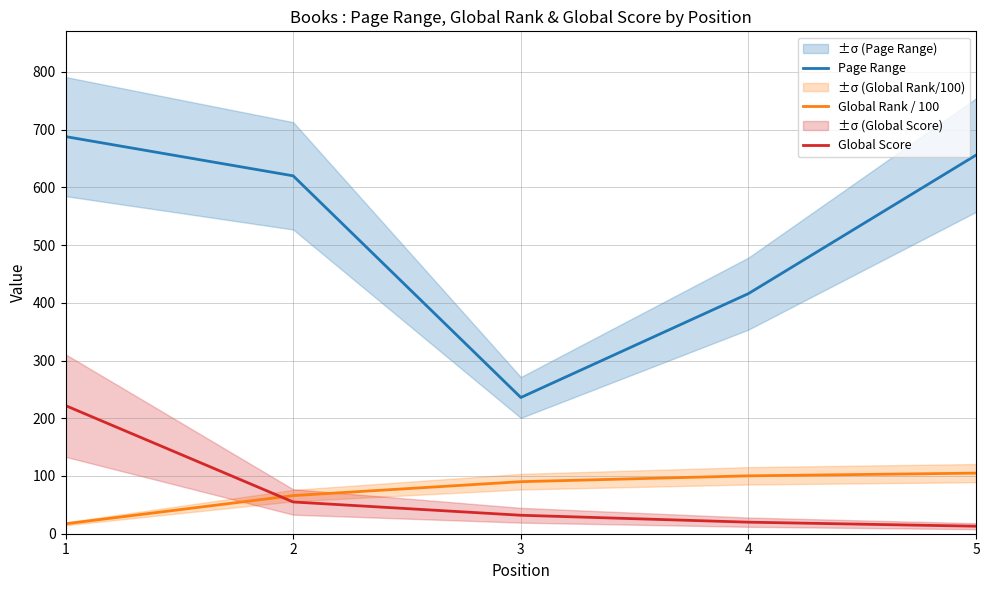

How many values in the Global Rank / 100 series exceed 90?

3